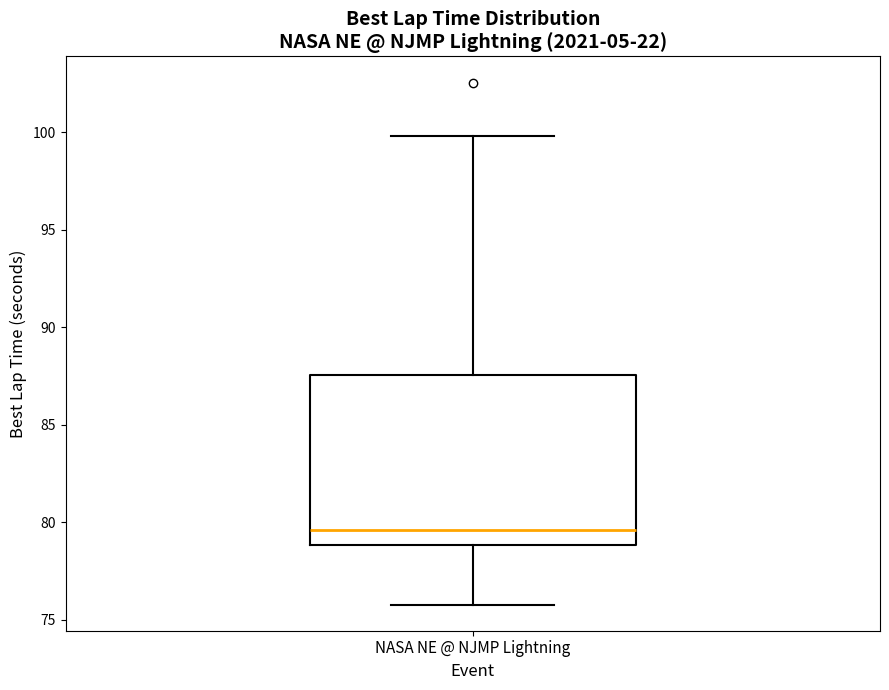

Transcribe this box plot: give where the median line is, the range the box spans, and where the two whiskers end, as read against the y-axis. The values are not printed on the chart, so give them approximately, as read against the axis.

median 79.5, box 79.0 to 87.5, whiskers 76.0 to 100.0